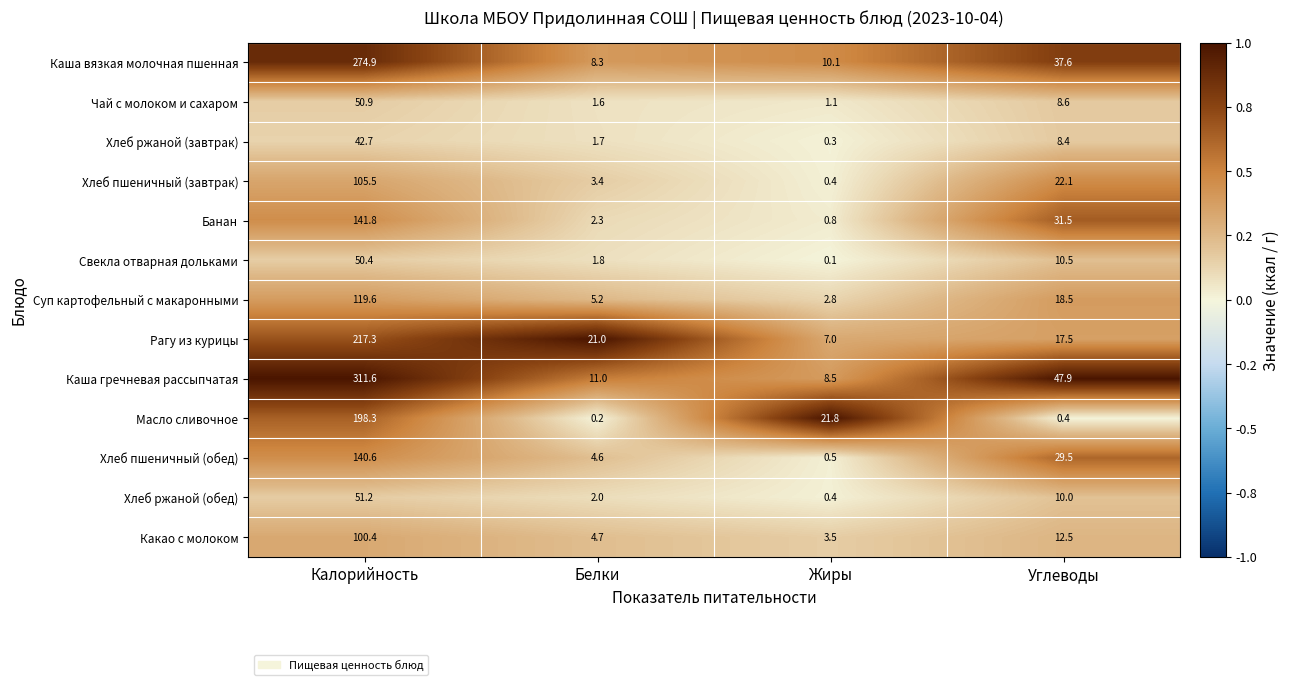

Is the value of Какао с молоком at Жиры greater than the value of Свекла отварная дольками at Калорийность?

No